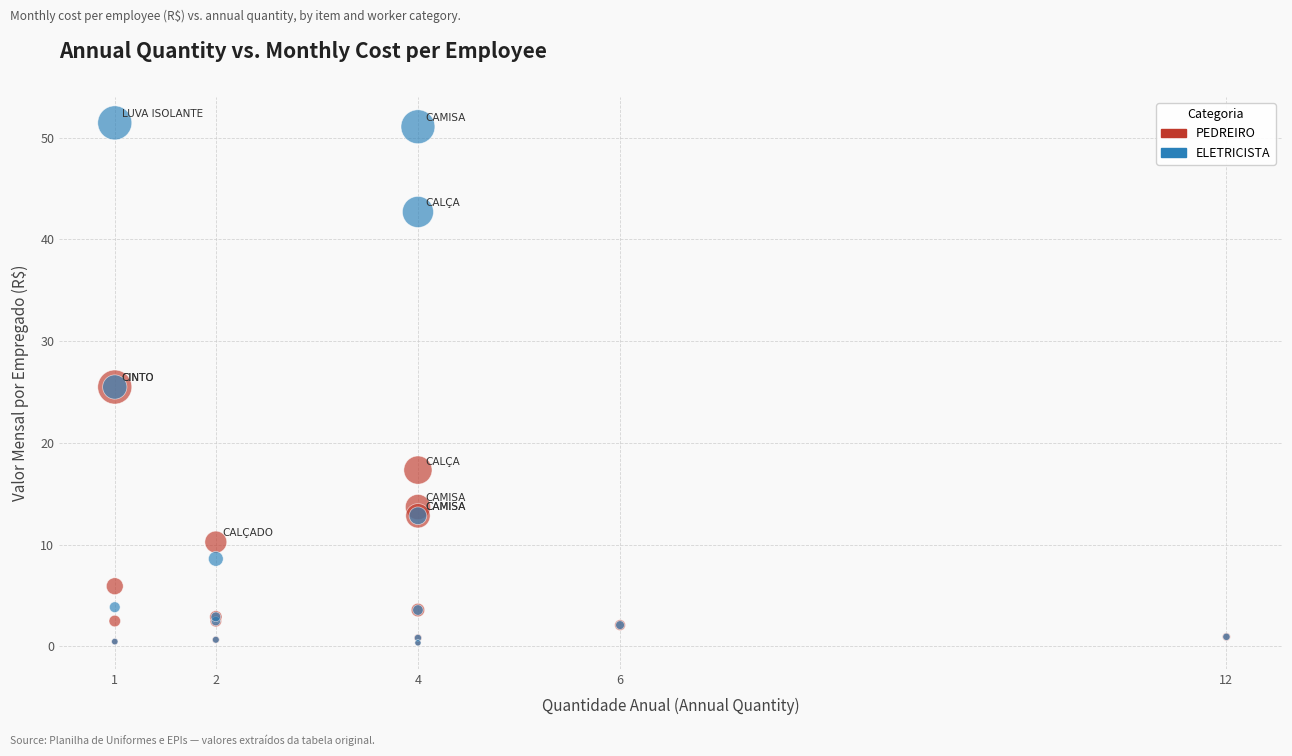

Which series has the widest spread of Y values?

ELETRICISTA